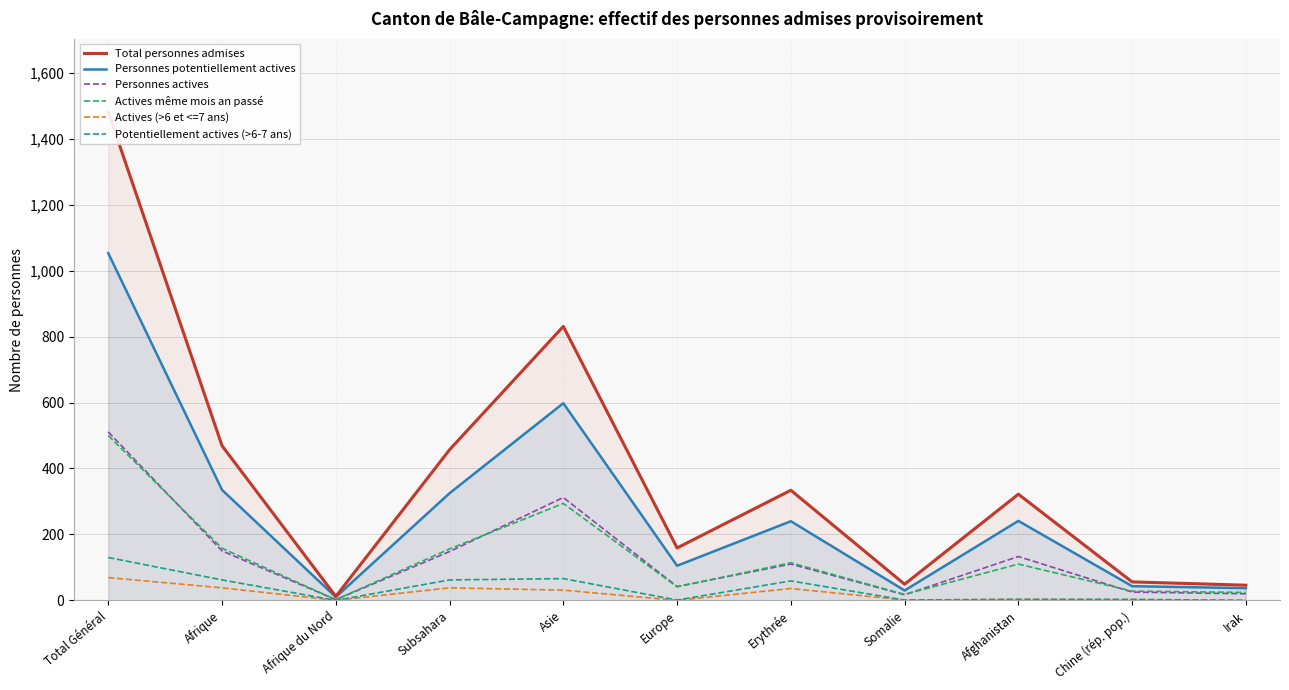

Rank the categories by Potentiellement actives (>6-7 ans) value from highest to lowest.

Total Général, Asie, Afrique, Subsahara, Erythrée, Afghanistan, Chine (rép. pop.), Europe, Somalie, Afrique du Nord, Irak